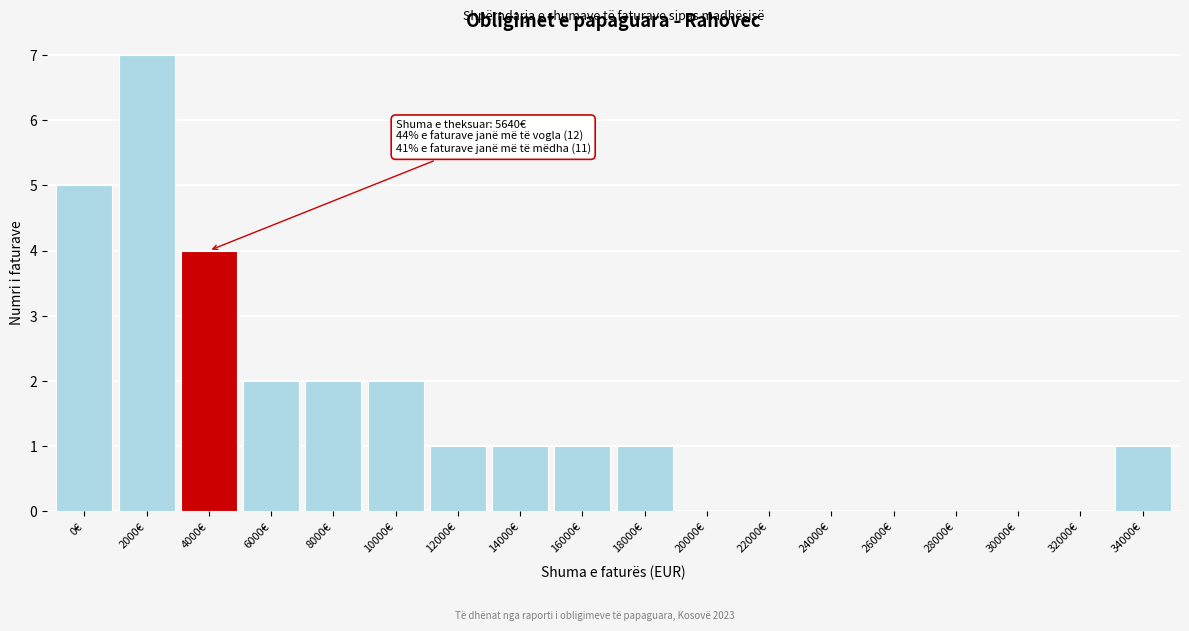

Reading left to right, what are all the values shown in this chart?

0€=5	2000€=7	4000€=4	6000€=2	8000€=2	10000€=2	12000€=1	14000€=1	16000€=1	18000€=1	20000€=0	22000€=0	24000€=0	26000€=0	28000€=0	30000€=0	32000€=0	34000€=1